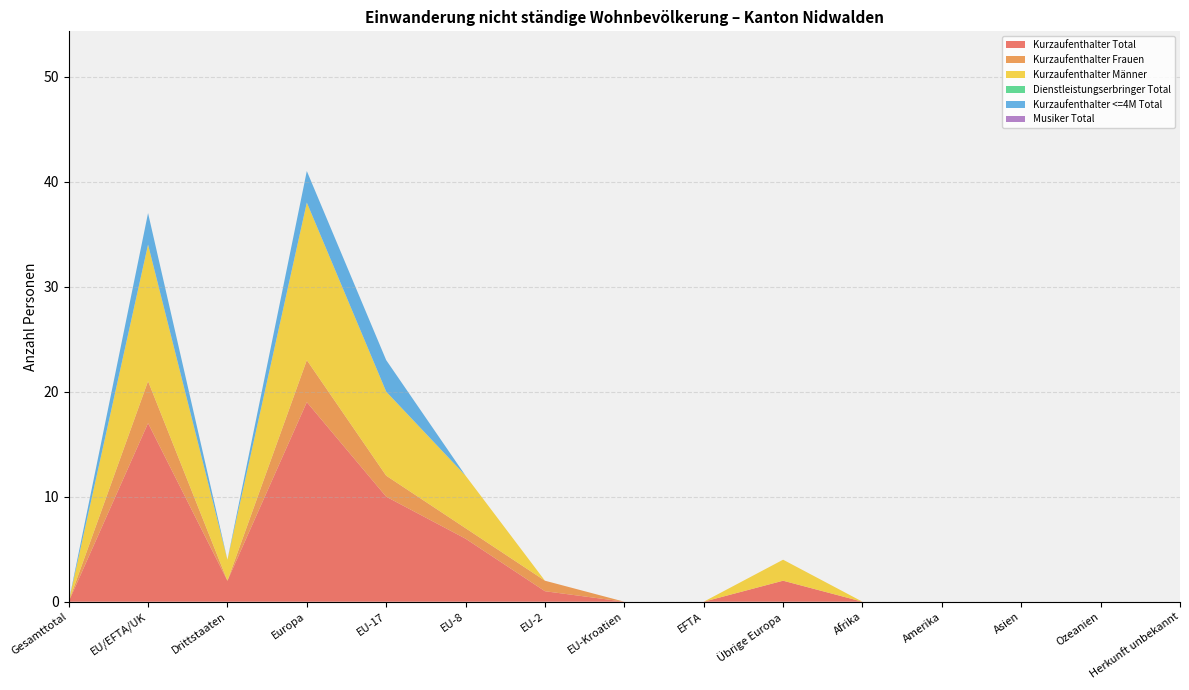

Reading right to left, list all the values displayed in this chart.

Kurzaufenthalter Total: Herkunft unbekannt=0	Ozeanien=0	Asien=0	Amerika=0	Afrika=0	Übrige Europa=2	EFTA=0	EU-Kroatien=0	EU-2=1	EU-8=6	EU-17=10	Europa=19	Drittstaaten=2	EU/EFTA/UK=17	Gesamttotal=0
Kurzaufenthalter Frauen: Herkunft unbekannt=0	Ozeanien=0	Asien=0	Amerika=0	Afrika=0	Übrige Europa=0	EFTA=0	EU-Kroatien=0	EU-2=1	EU-8=1	EU-17=2	Europa=4	Drittstaaten=0	EU/EFTA/UK=4	Gesamttotal=0
Kurzaufenthalter Männer: Herkunft unbekannt=0	Ozeanien=0	Asien=0	Amerika=0	Afrika=0	Übrige Europa=2	EFTA=0	EU-Kroatien=0	EU-2=0	EU-8=5	EU-17=8	Europa=15	Drittstaaten=2	EU/EFTA/UK=13	Gesamttotal=0
Dienstleistungserbringer Total: Herkunft unbekannt=0	Ozeanien=0	Asien=0	Amerika=0	Afrika=0	Übrige Europa=0	EFTA=0	EU-Kroatien=0	EU-2=0	EU-8=0	EU-17=0	Europa=0	Drittstaaten=0	EU/EFTA/UK=0	Gesamttotal=0
Kurzaufenthalter <=4M Total: Herkunft unbekannt=0	Ozeanien=0	Asien=0	Amerika=0	Afrika=0	Übrige Europa=0	EFTA=0	EU-Kroatien=0	EU-2=0	EU-8=0	EU-17=3	Europa=3	Drittstaaten=0	EU/EFTA/UK=3	Gesamttotal=0
Musiker Total: Herkunft unbekannt=0	Ozeanien=0	Asien=0	Amerika=0	Afrika=0	Übrige Europa=0	EFTA=0	EU-Kroatien=0	EU-2=0	EU-8=0	EU-17=0	Europa=0	Drittstaaten=0	EU/EFTA/UK=0	Gesamttotal=0